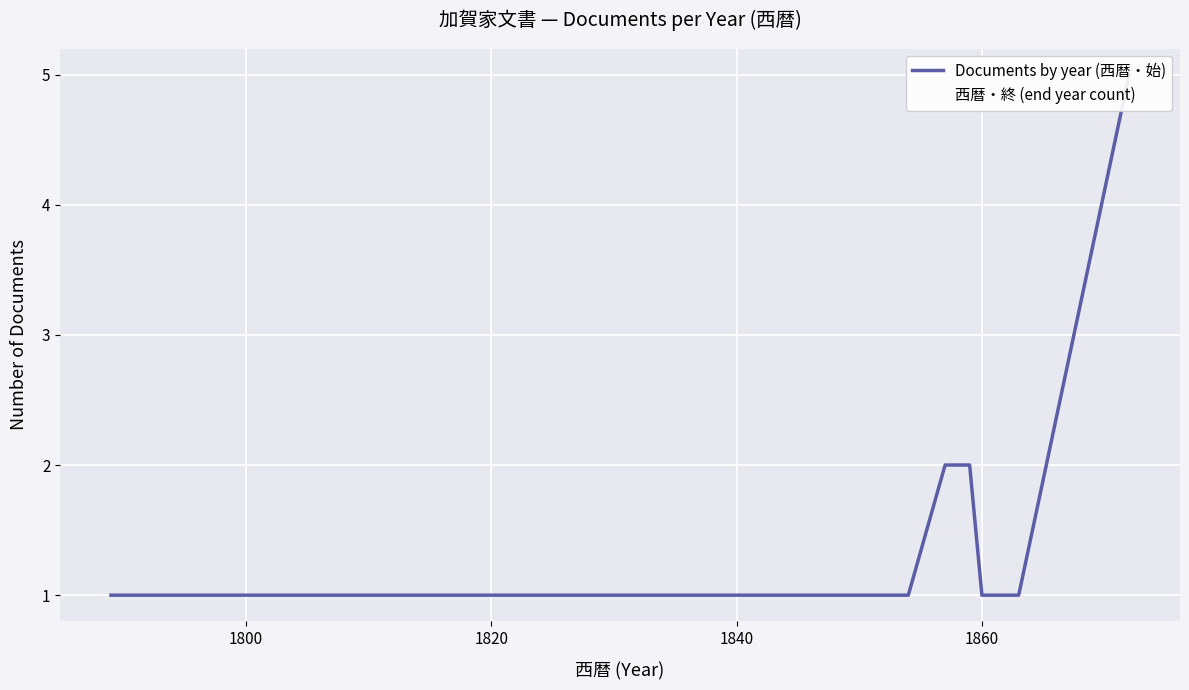

What is the average value of the Documents by year (西暦・始) series?

2